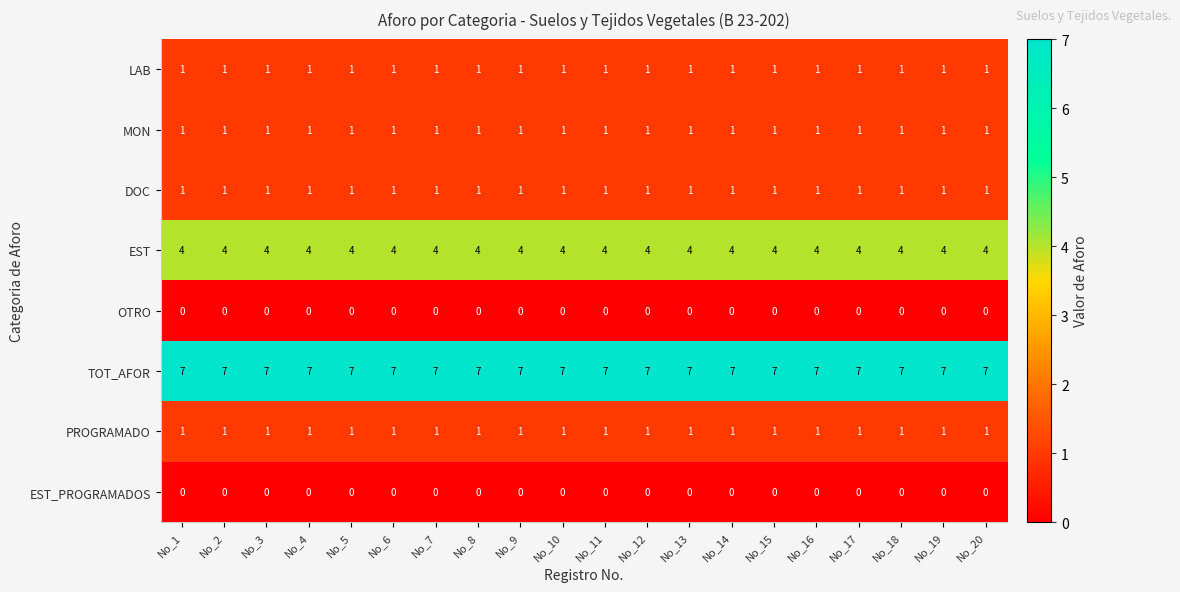

The EST series shows 6 at No_4. True or false?

False